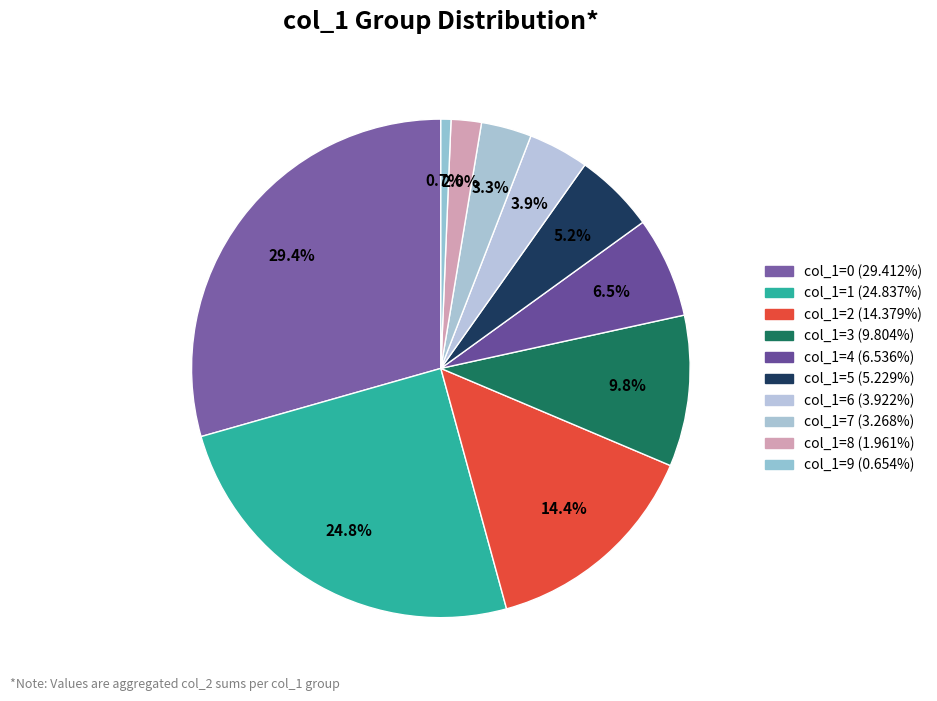

Which category has the biggest portion of the pie?

col_1=0